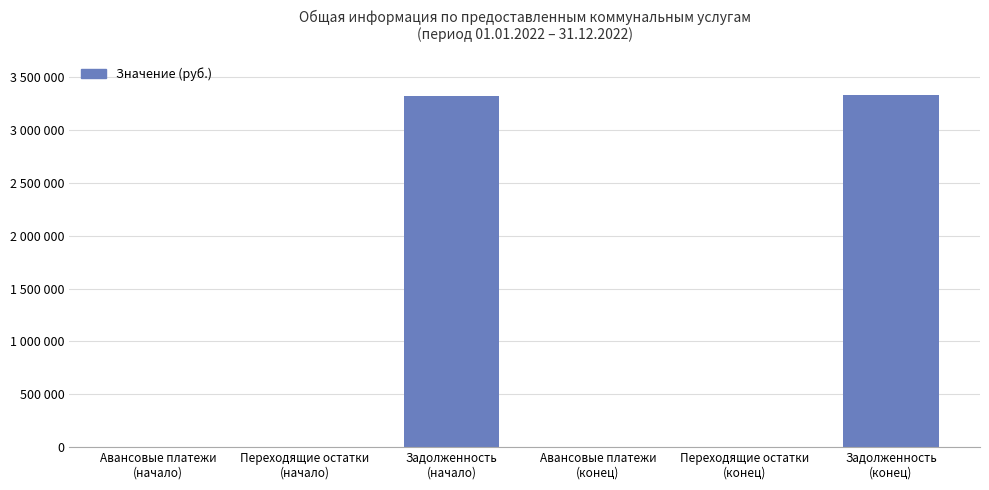

Which category has the highest value across all series?

Задолженность
(конец)